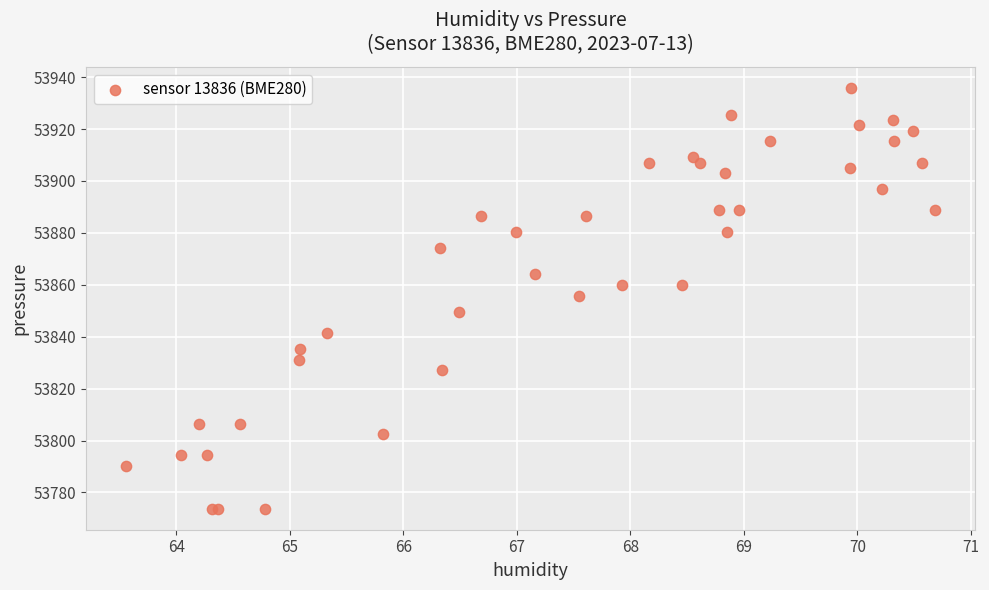

What Y value in the scatter plot is closest to 53854?

53855.8